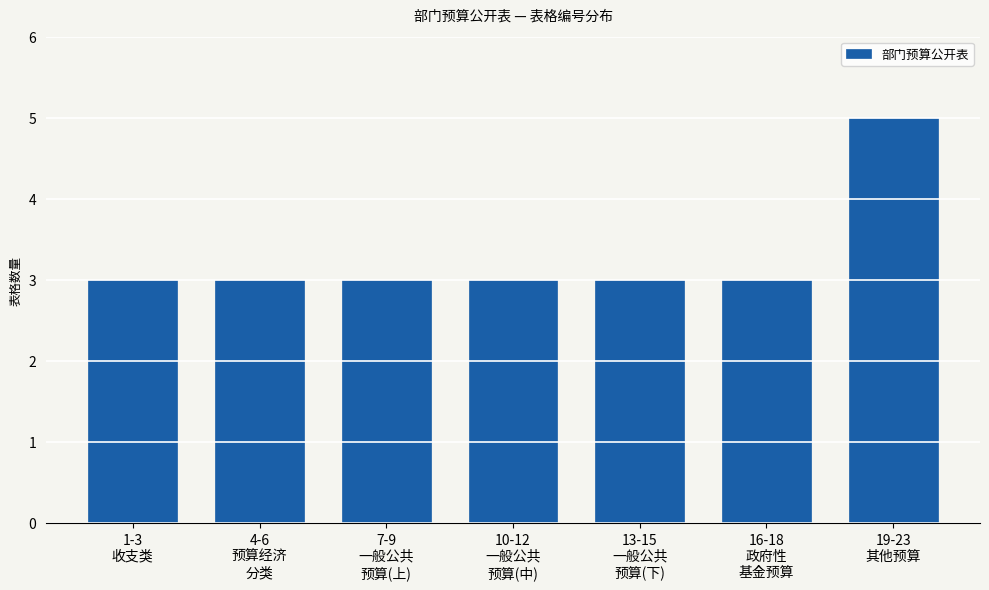

Reading left to right, what are all the values shown in this chart?

3	3	3	3	3	3	5